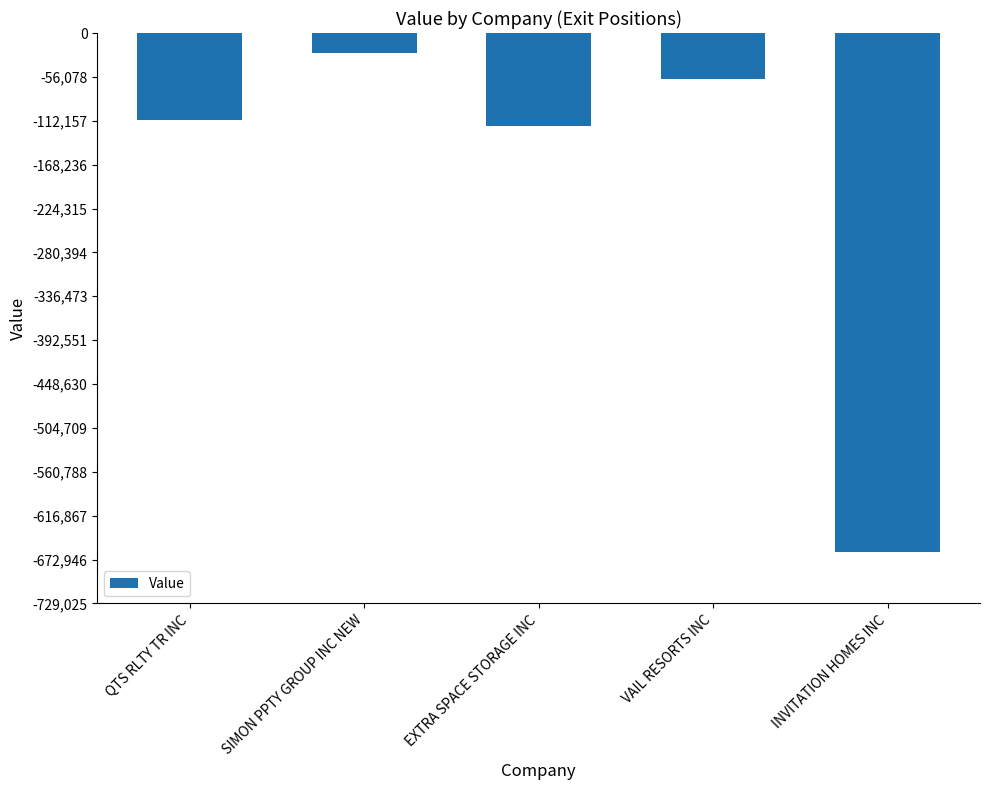

What is the label of the 3rd bar from the right?

EXTRA SPACE STORAGE INC